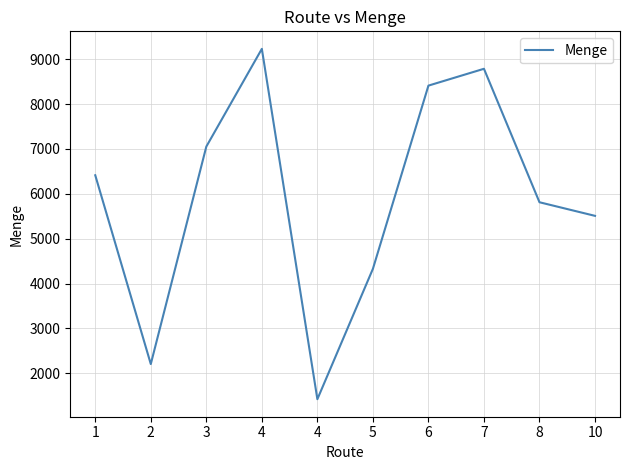

What is the sum of all values?

59172